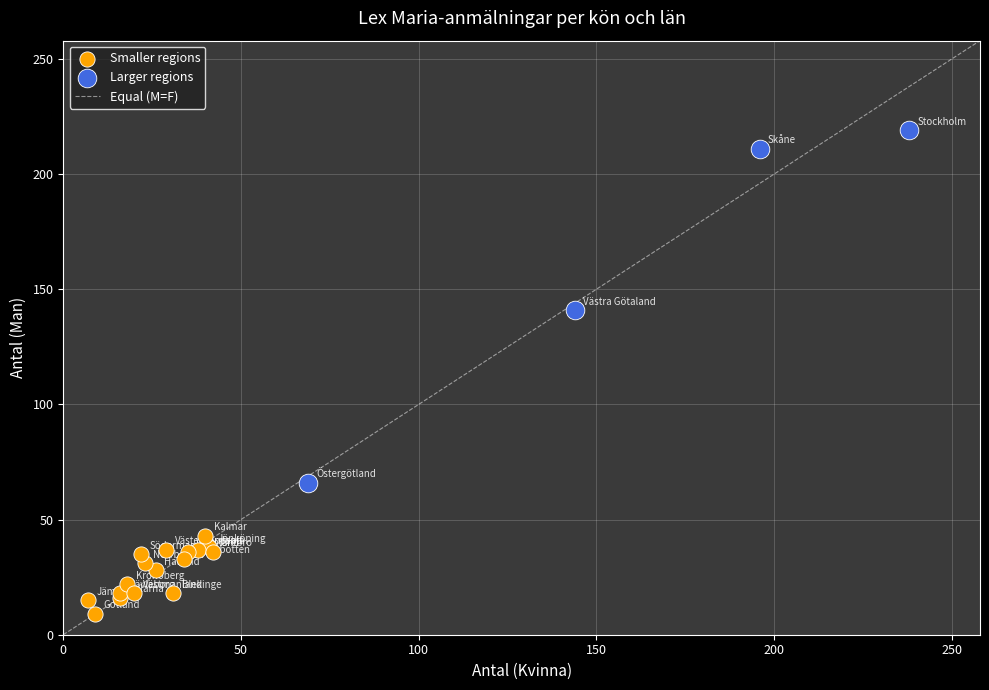

Which series has the largest Y range (max minus min)?

Larger regions